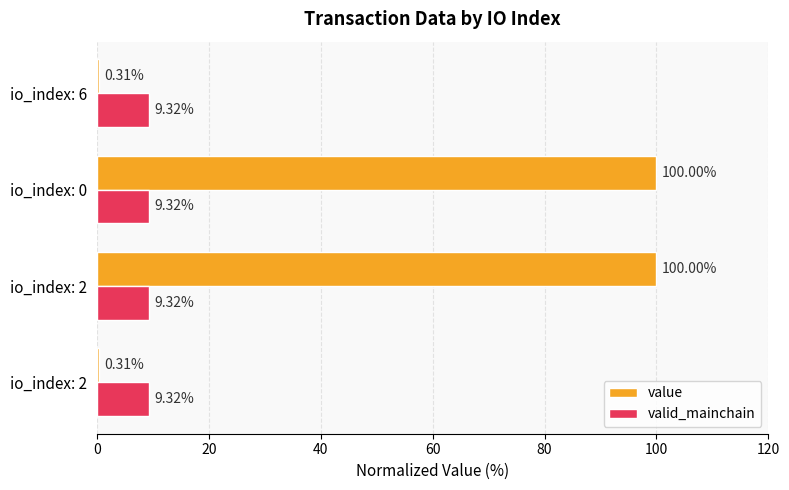

How many categories are shown in the chart?

4